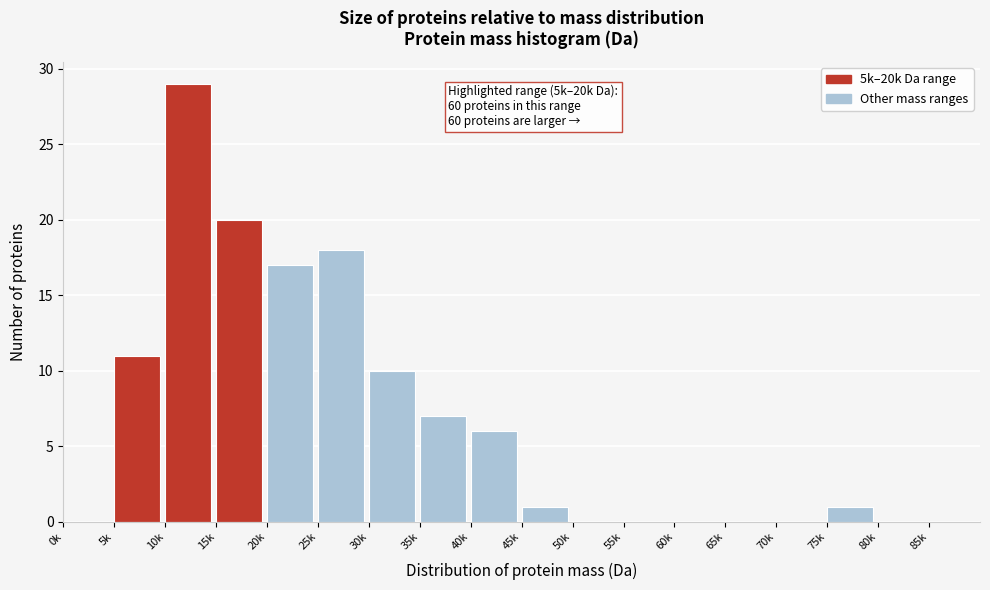

Reading right to left, extract all data points from this chart.

85k=0	80k=0	75k=1	70k=0	65k=0	60k=0	55k=0	50k=0	45k=1	40k=6	35k=7	30k=10	25k=18	20k=17	15k=20	10k=29	5k=11	0k=0